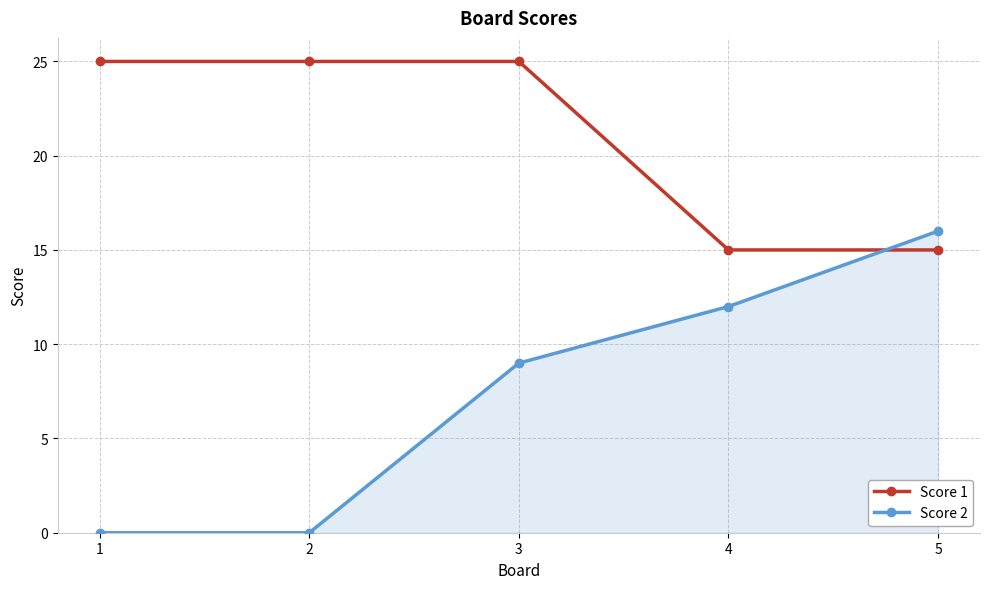

How many values in the Score 2 series are below 9?

2